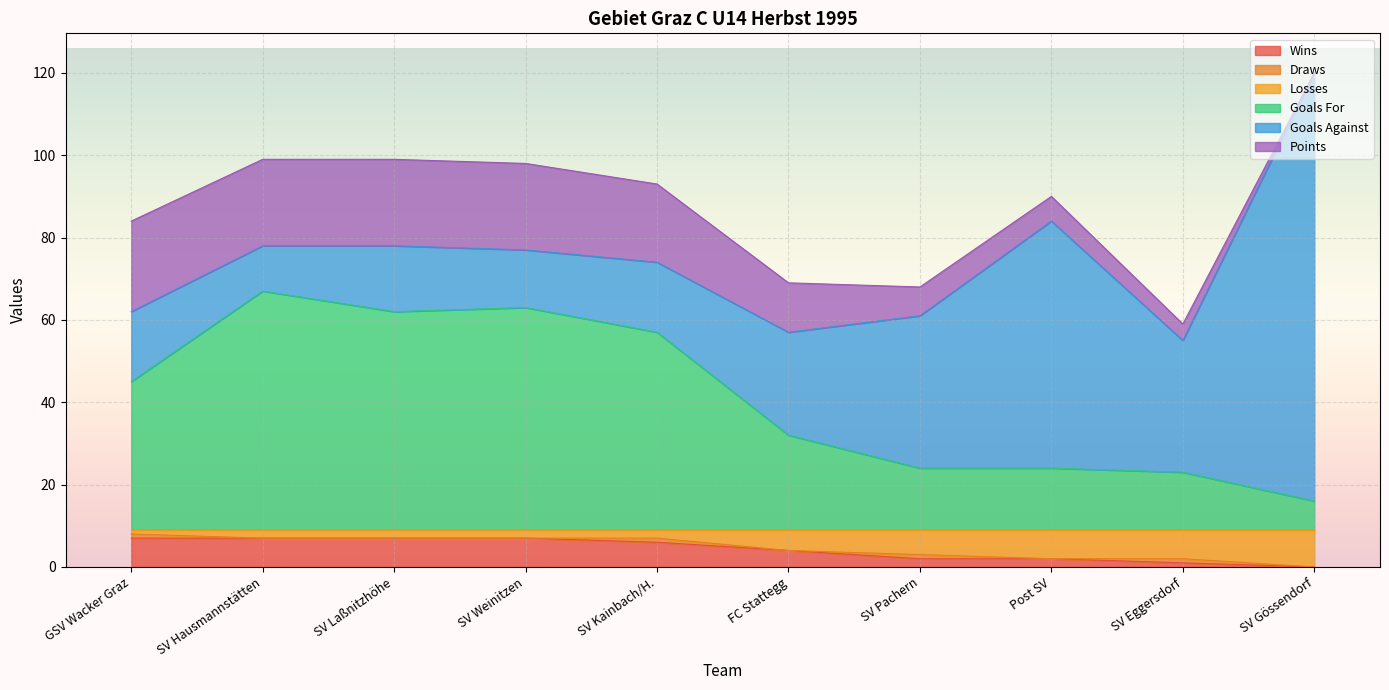

At which category is the sum across all series the highest?

SV Gössendorf